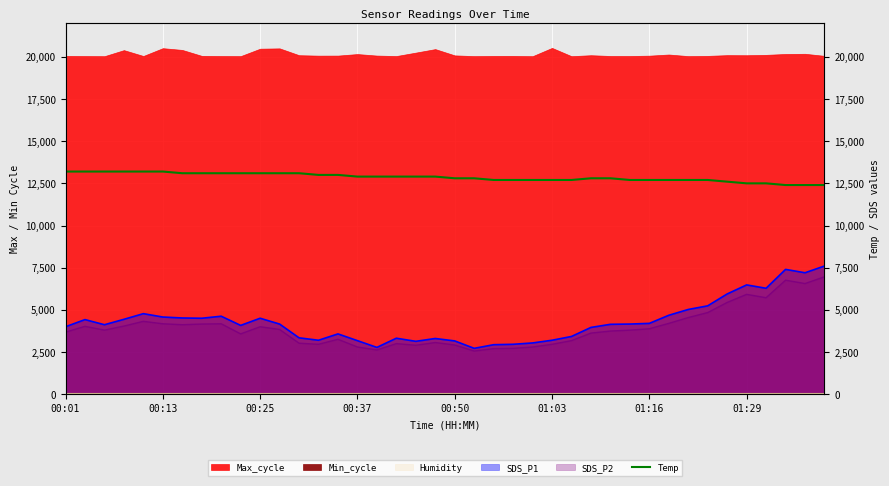

How many data points are less than 12900?

20